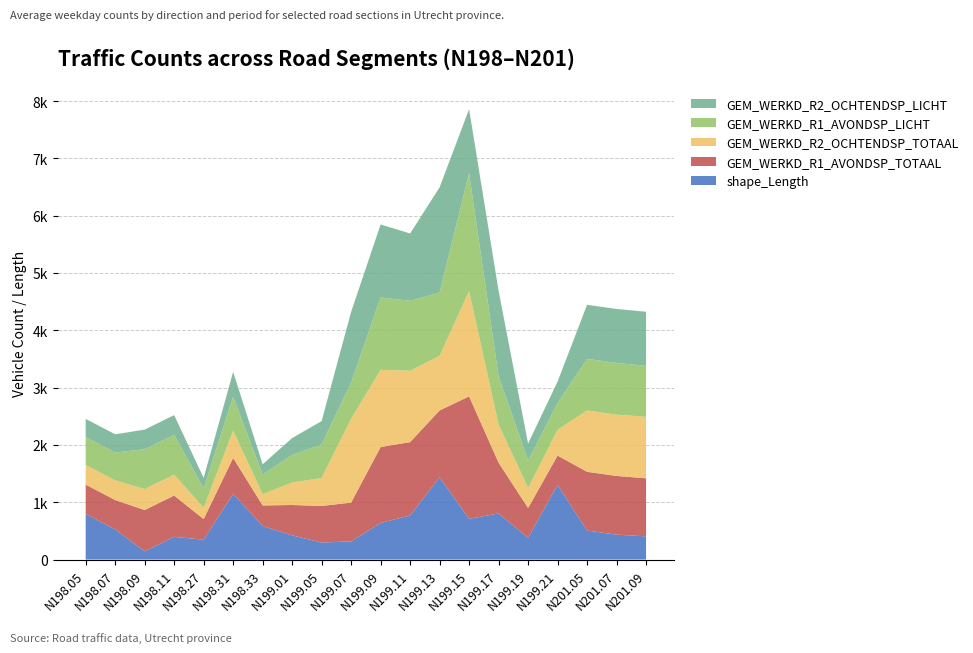

Reading left to right, what are all the values shown in this chart?

shape_Length: 796.4	526.9	143.6	396.5	347.3	1146.7	585.4	422.3	296.0	317.7	639.4	768.9	1435.2	710.7	804.4	378.7	1302.5	506.5	434.2	404.9
GEM_WERKD_R1_AVONDSP_TOTAAL: 512.0	512.0	721.0	721.0	359.0	627.0	359.0	530.0	640.0	676.0	1324.0	1281.0	1167.0	2137.0	887.0	521.0	512.0	1025.0	1025.0	1013.0
GEM_WERKD_R2_OCHTENDSP_TOTAAL: 343.0	343.0	365.0	365.0	197.0	474.0	197.0	391.0	488.0	1464.0	1348.0	1245.0	954.0	1836.0	665.0	348.0	449.0	1070.0	1070.0	1073.0
GEM_WERKD_R1_AVONDSP_LICHT: 486.0	486.0	695.0	695.0	340.0	594.0	340.0	481.0	587.0	631.0	1264.0	1220.0	1104.0	2060.0	844.0	481.0	467.0	902.0	902.0	890.0
GEM_WERKD_R2_OCHTENDSP_LICHT: 318.0	318.0	343.0	343.0	181.0	435.0	181.0	296.0	406.0	1233.0	1272.0	1176.0	1835.0	1117.0	1491.0	296.0	374.0	942.0	942.0	944.0